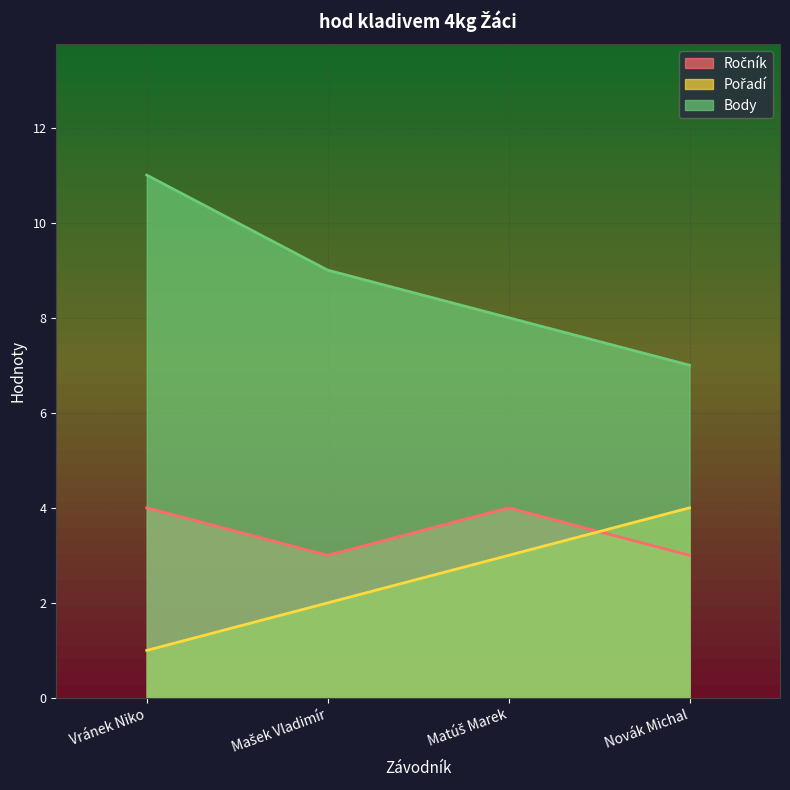

What is the average value of the Body series?

9